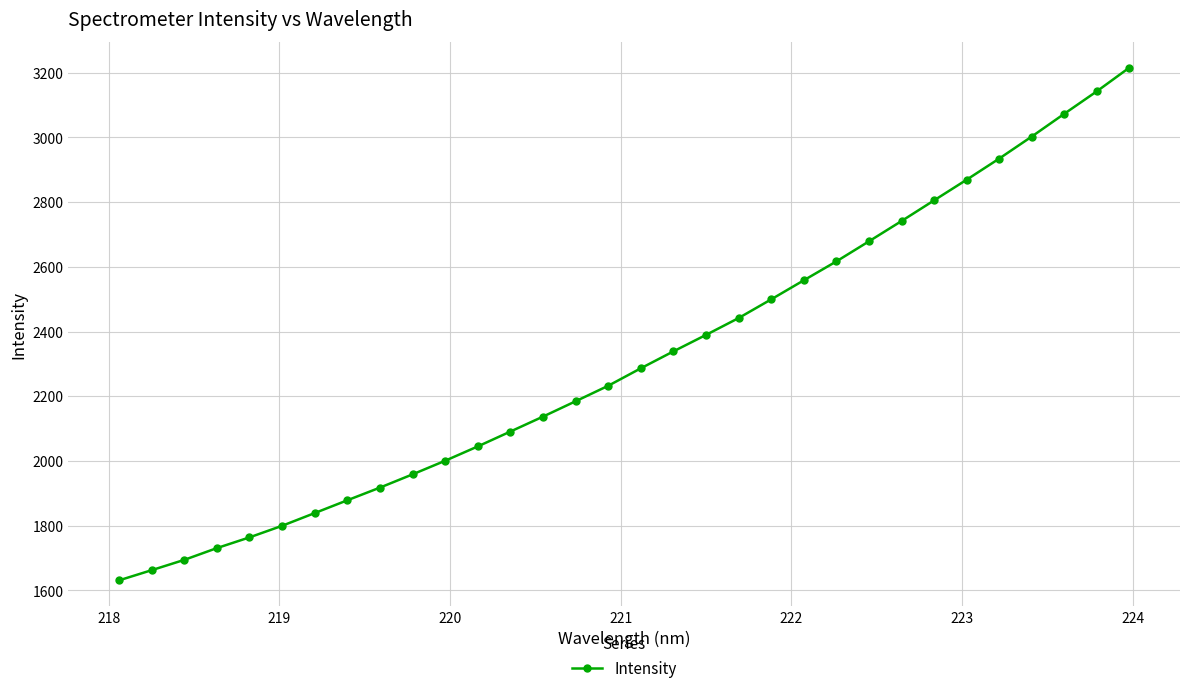

What is the smallest value displayed?

1630.8